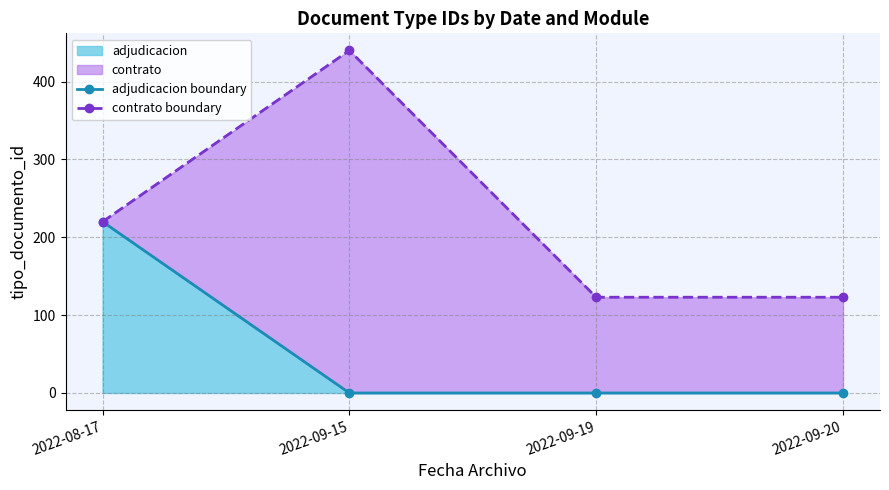

Which category has the lowest value in the adjudicacion boundary series?

2022-09-15